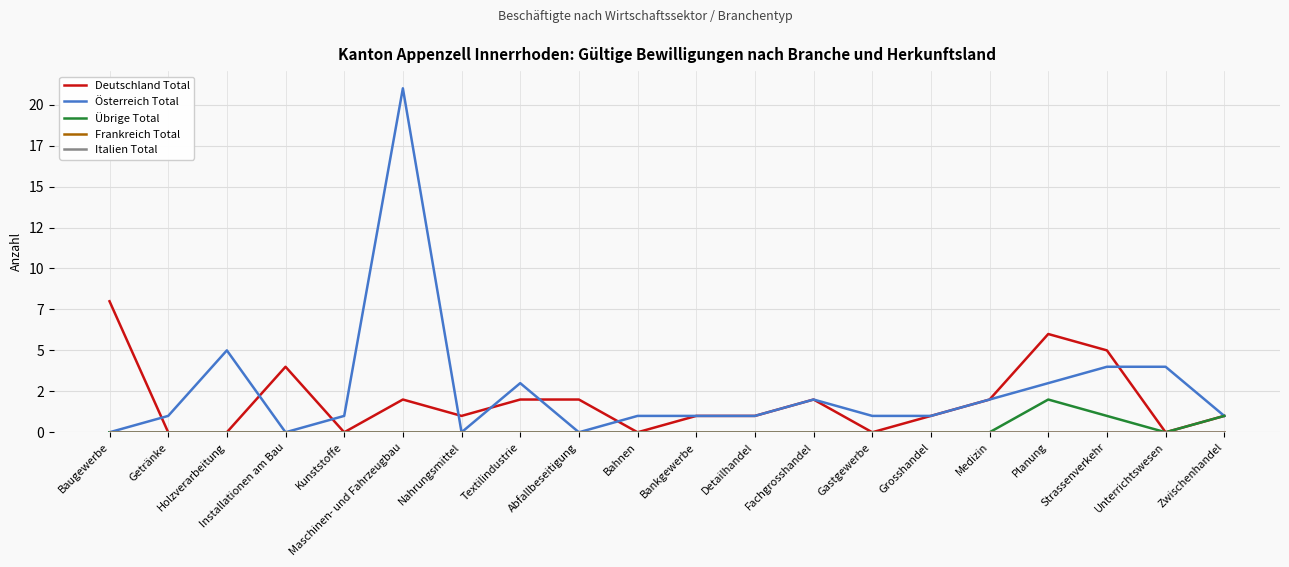

What position from the left is Planung?

17